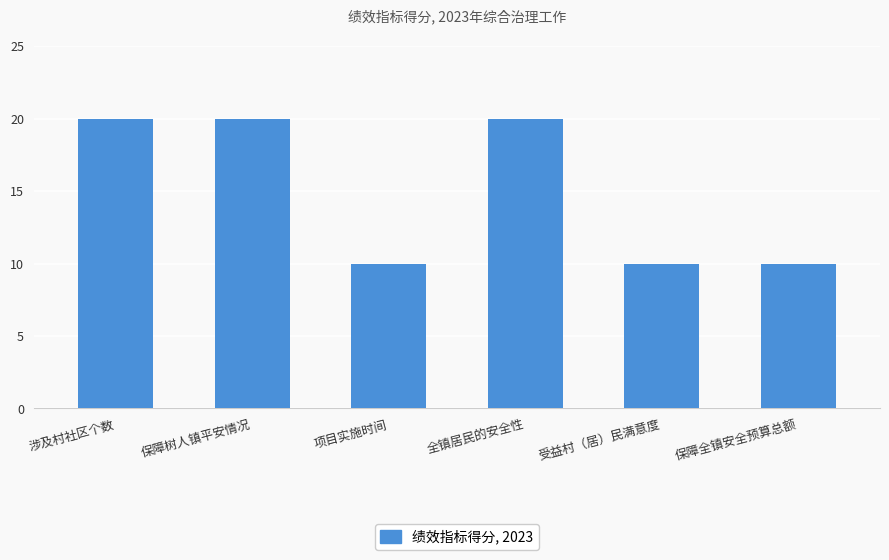

The chart shows a value of 10 at 项目实施时间. True or false?

True